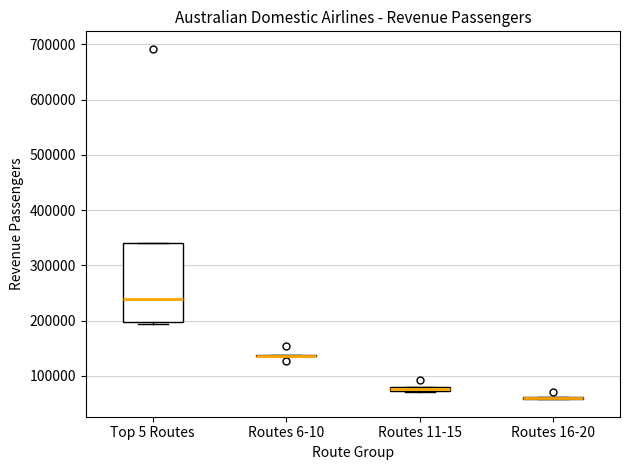

Comparing the boxes themselves (not the whiskers), which one is the tallest?

Top 5 Routes